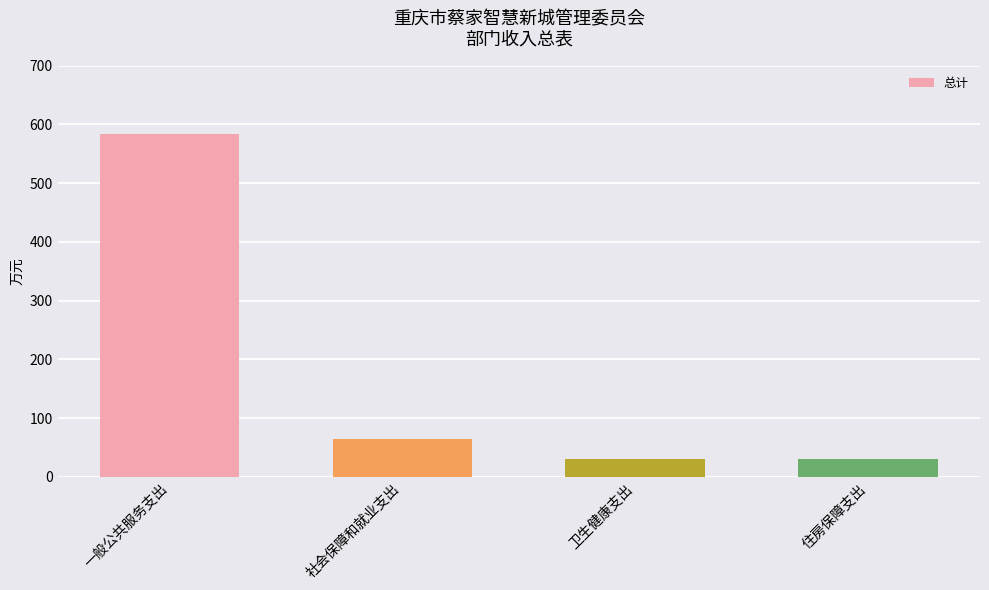

What is the change in value from 社会保障和就业支出 to 卫生健康支出?

-34.2